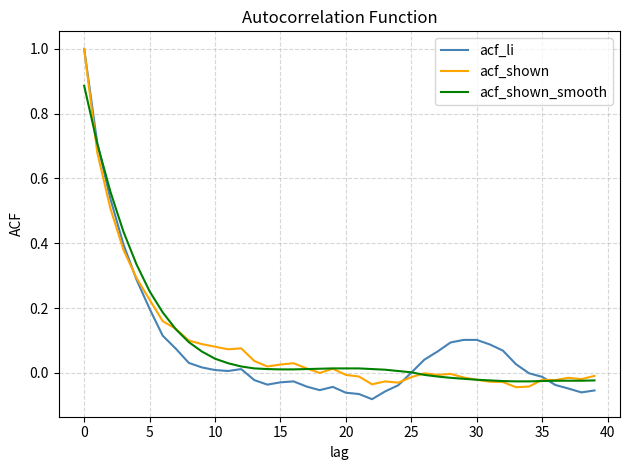

Which series has the largest range (max minus min)?

acf_li